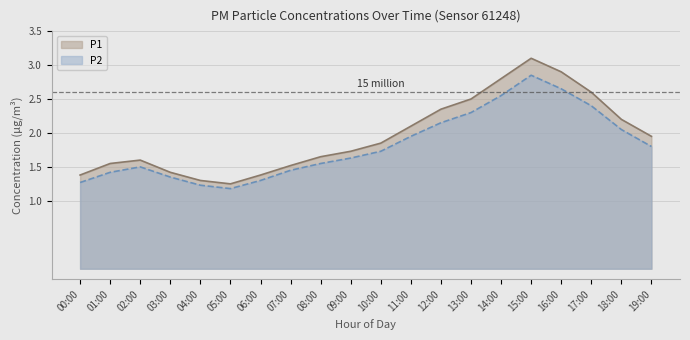

How many categories are shown in the chart?

20